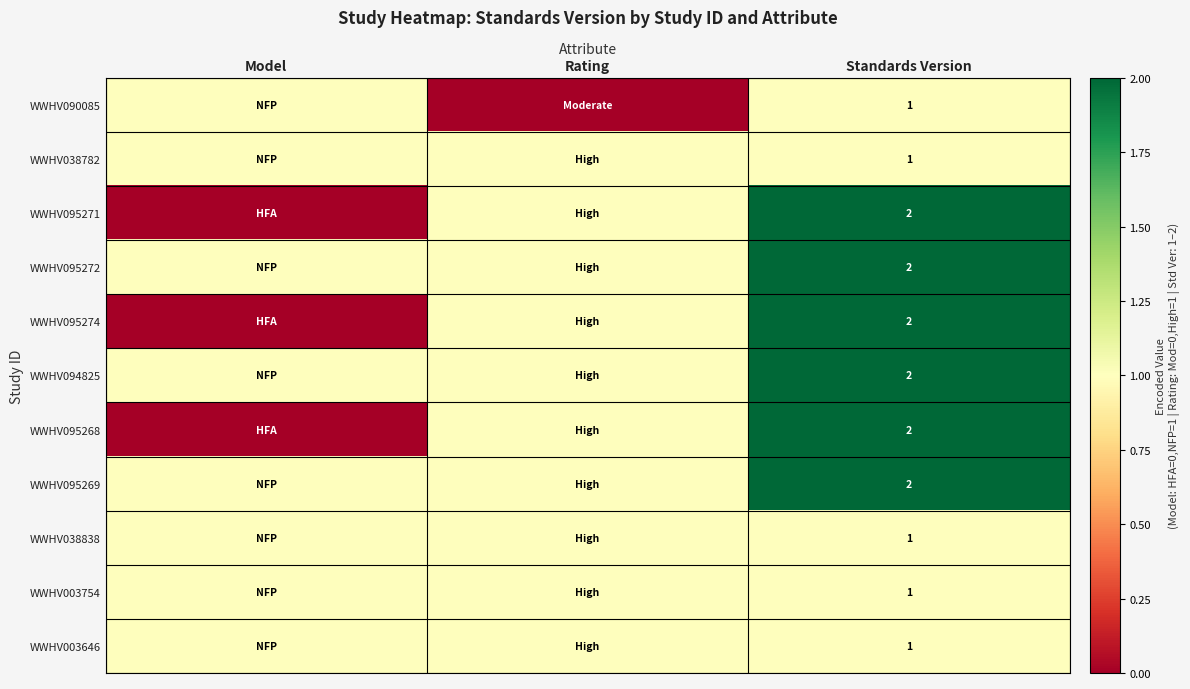

What is the total value across all series at Model?

8